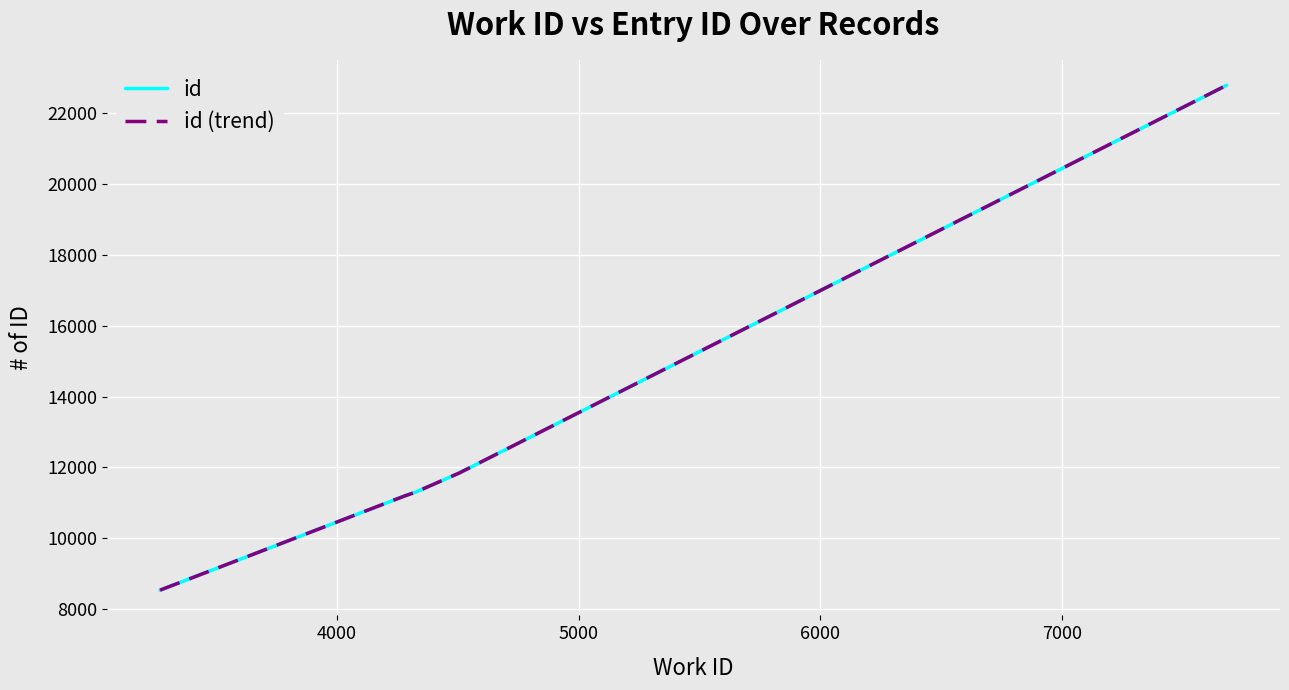

True or false: id and id (trend) cross at least once.

False